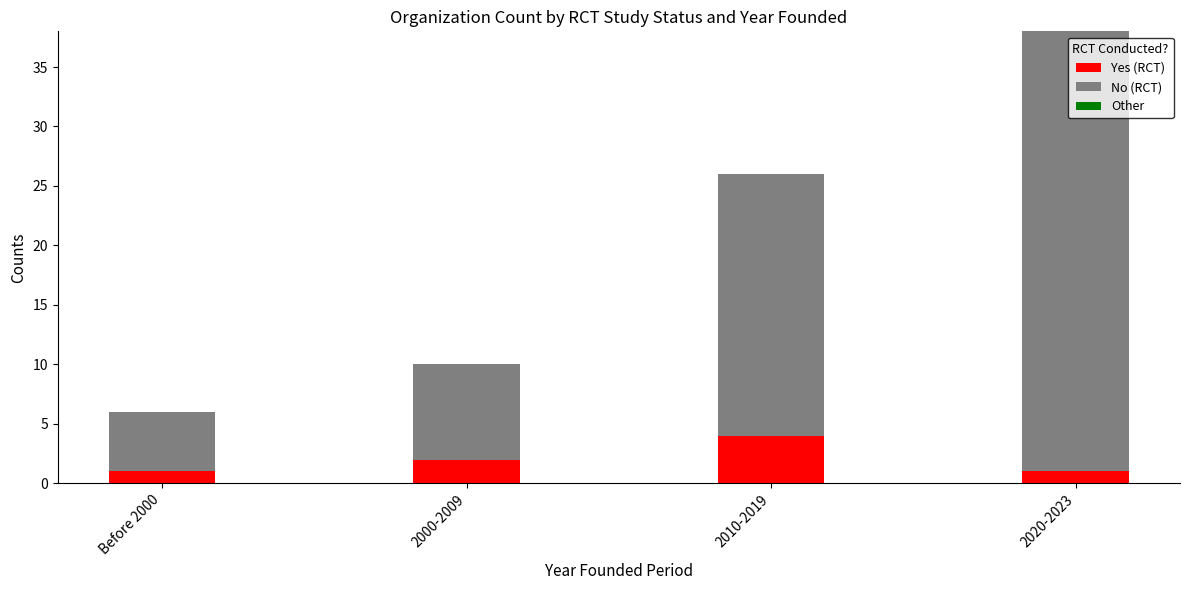

Is it true that Yes (RCT) equals 1 at Before 2000?

True